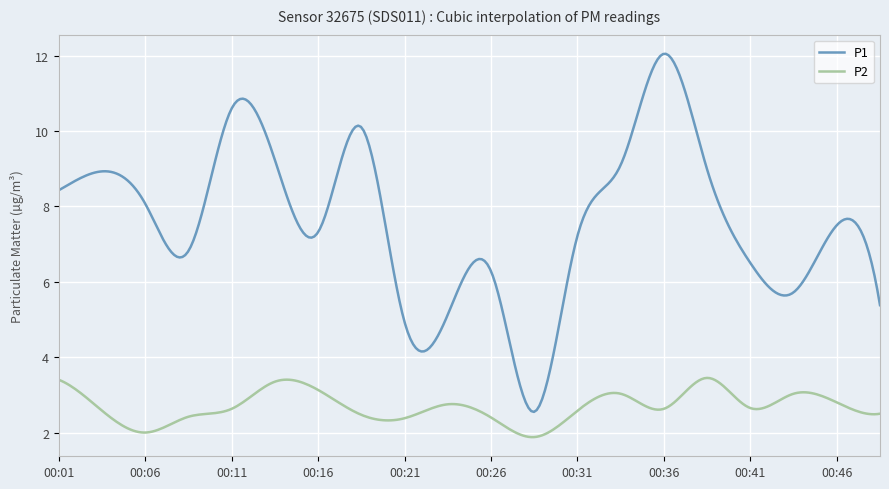

What are all the series names shown in the legend?

P1, P2